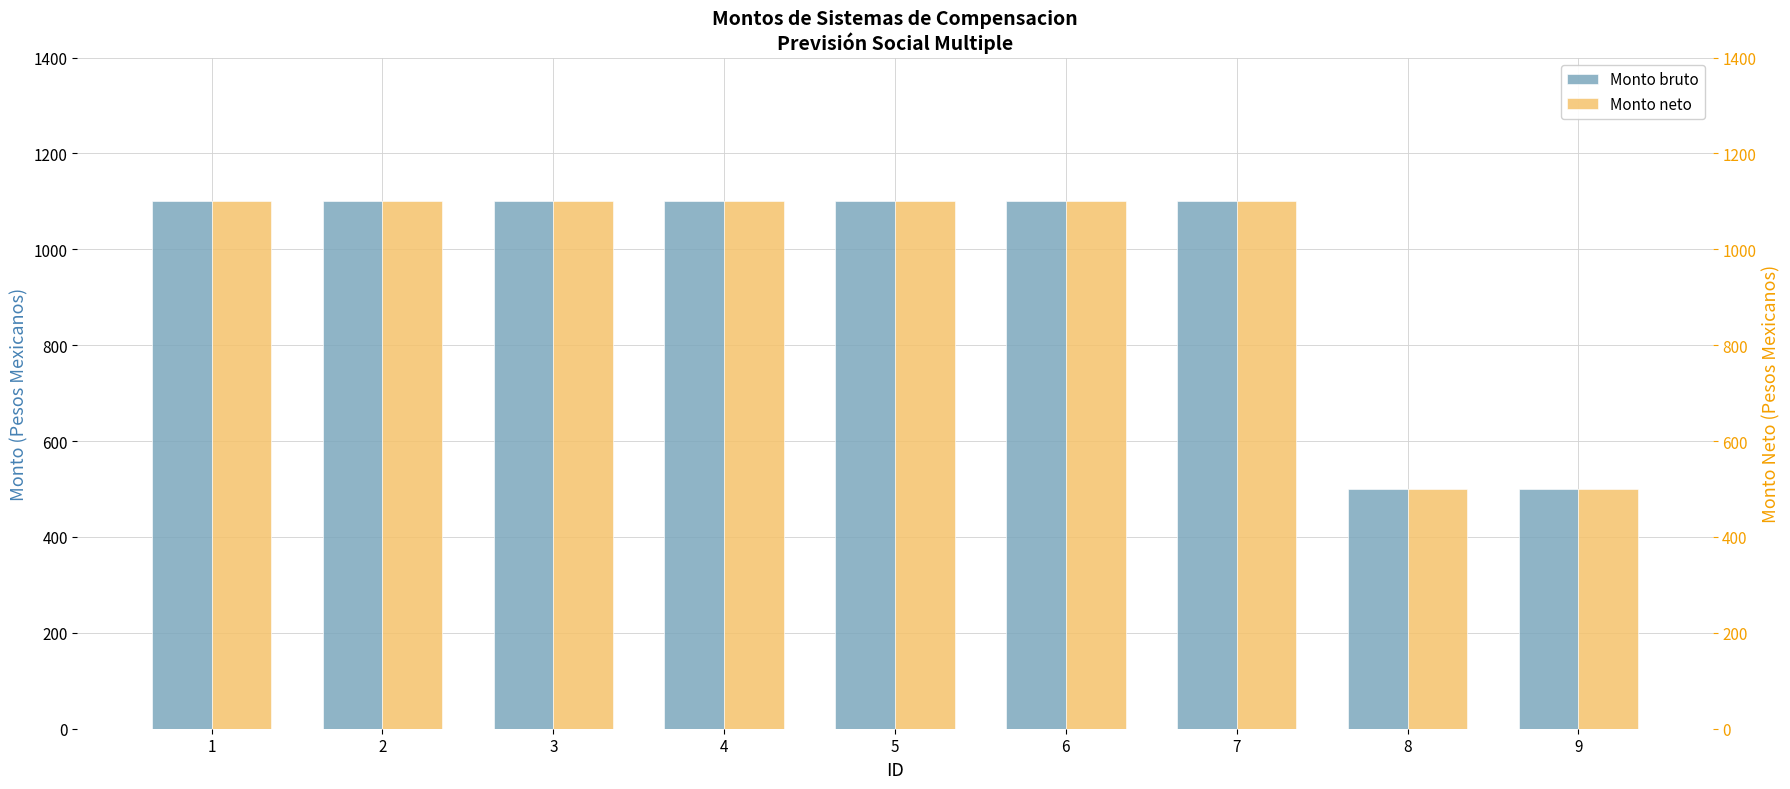

Which series has the largest total across all categories?

Monto bruto